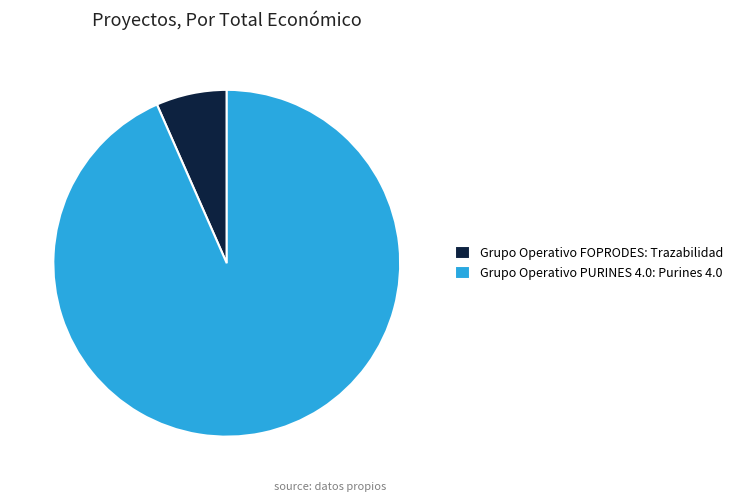

Which category has the smallest portion of the pie?

Grupo Operativo FOPRODES: Trazabilidad